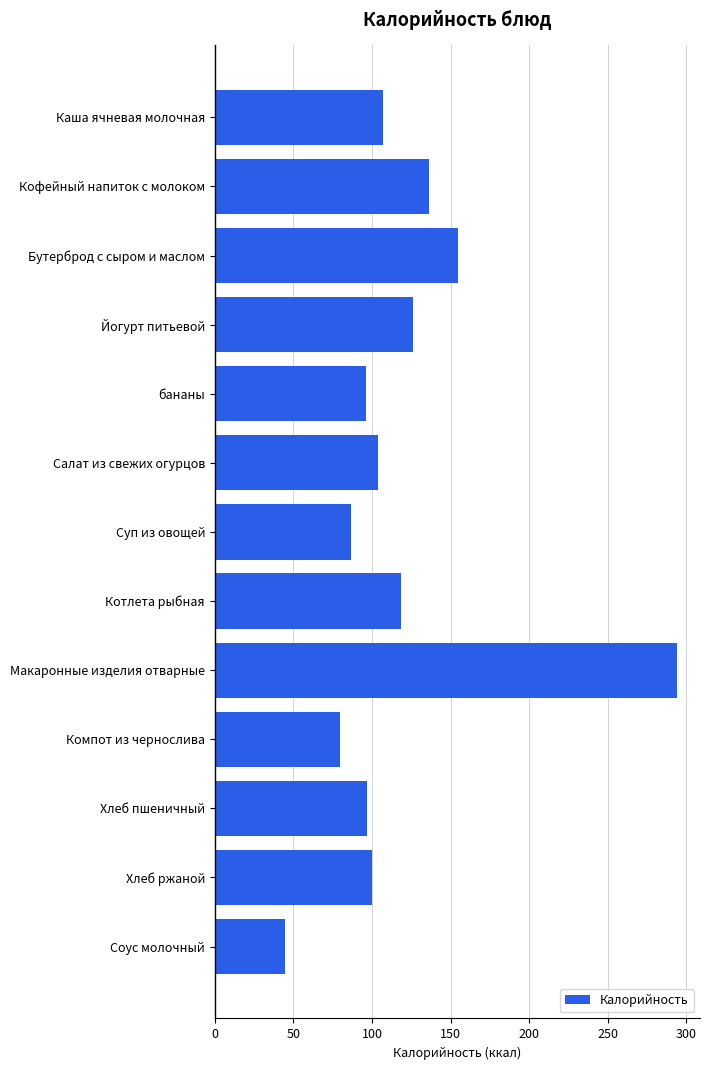

What is the ratio of the value at Каша ячневая молочная to the value at бананы?

1.1